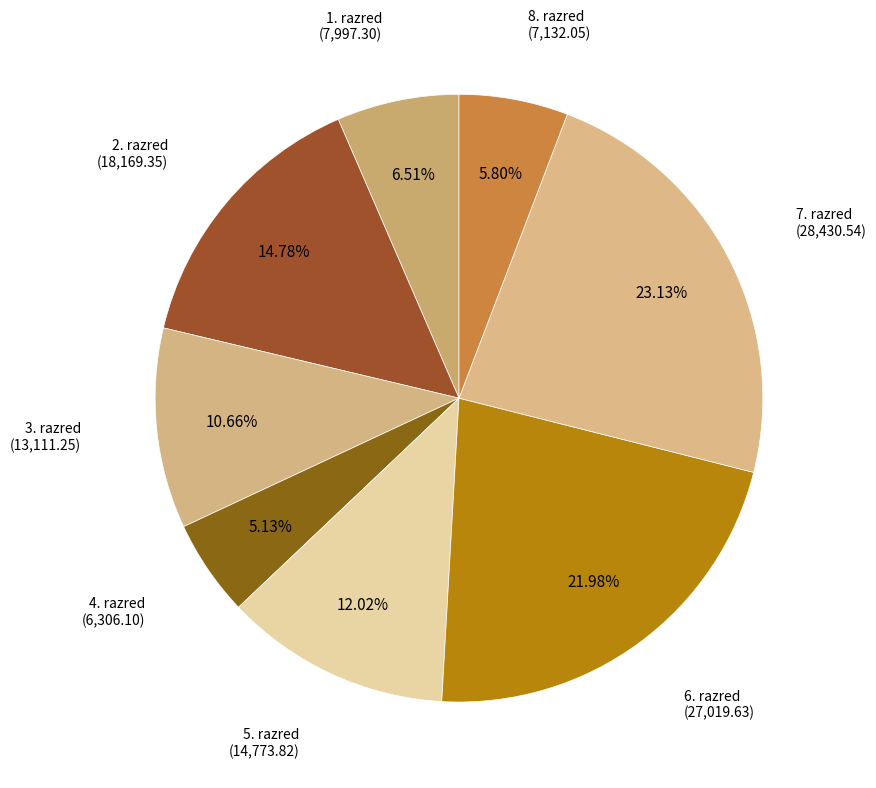

Which slice is the smallest?

4. razred